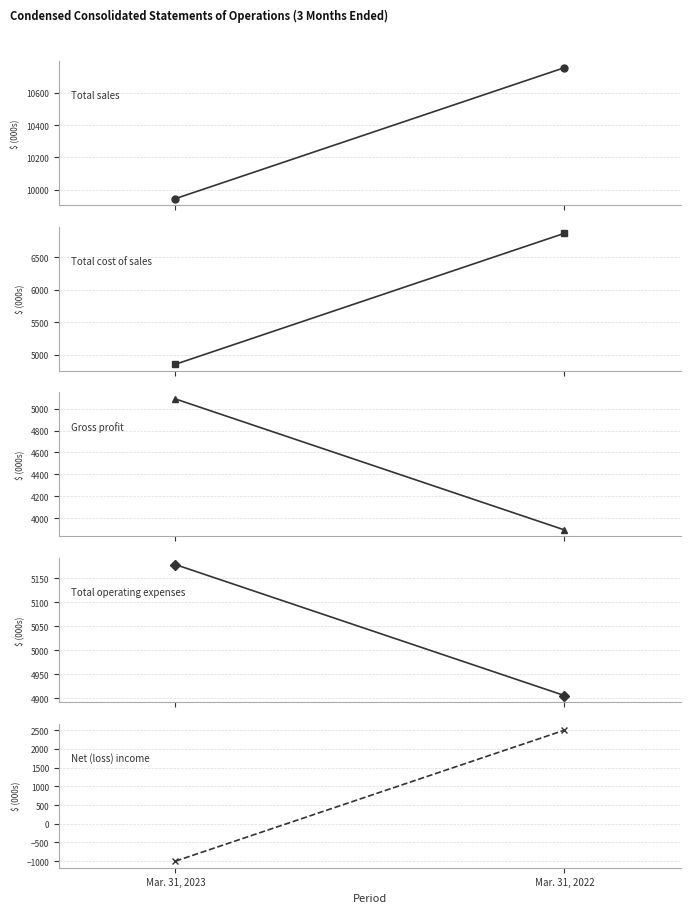

Between Mar. 31, 2022 and Mar. 31, 2023, which is larger?

Mar. 31, 2022